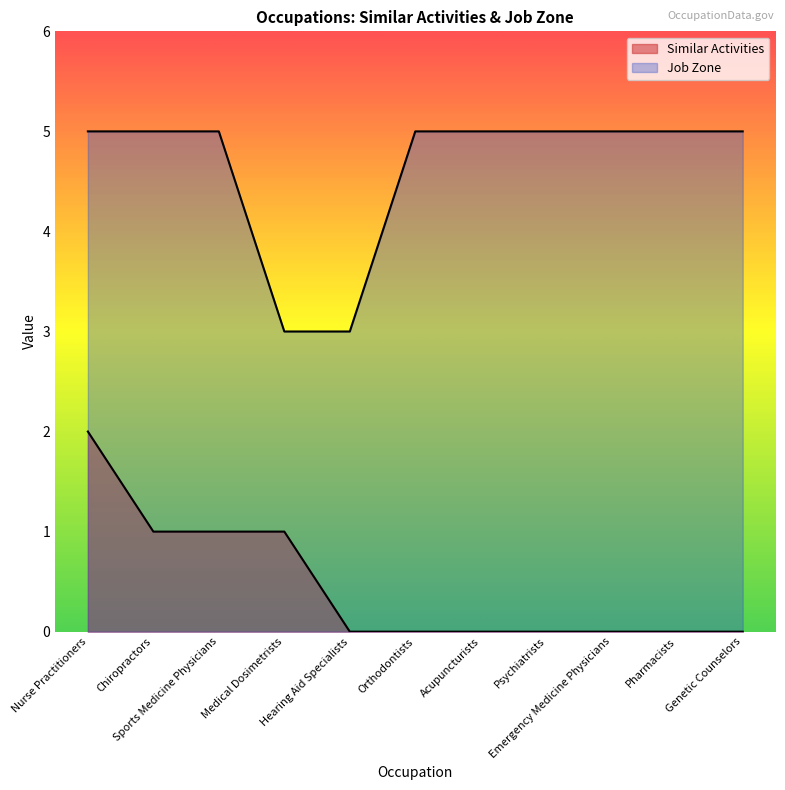

What are all the series names shown in the legend?

Similar Activities, Job Zone